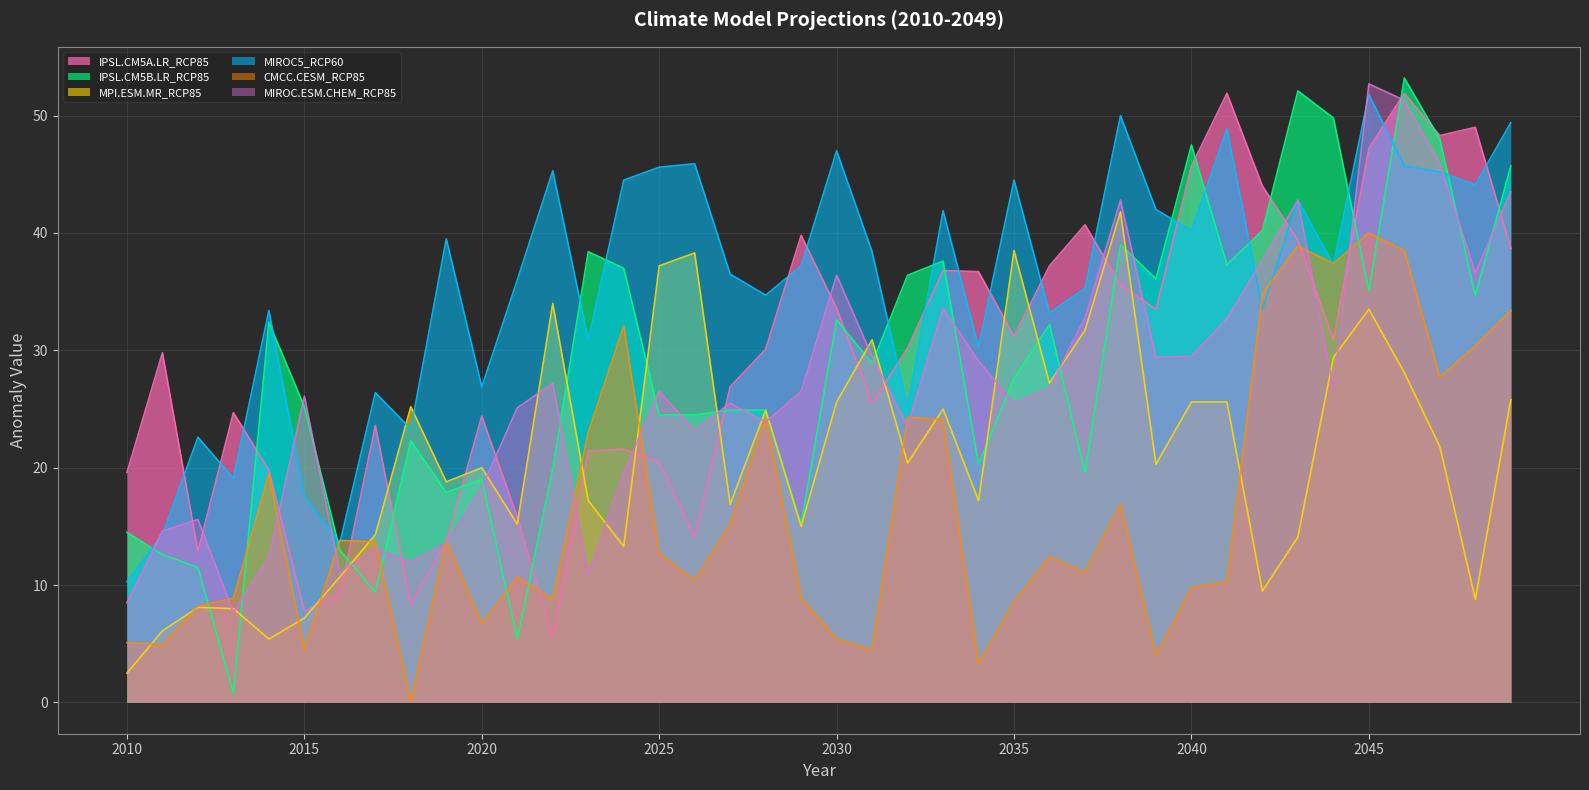

The value of CMCC.CESM_RCP85 at 2010 is 5.1. True or false?

True